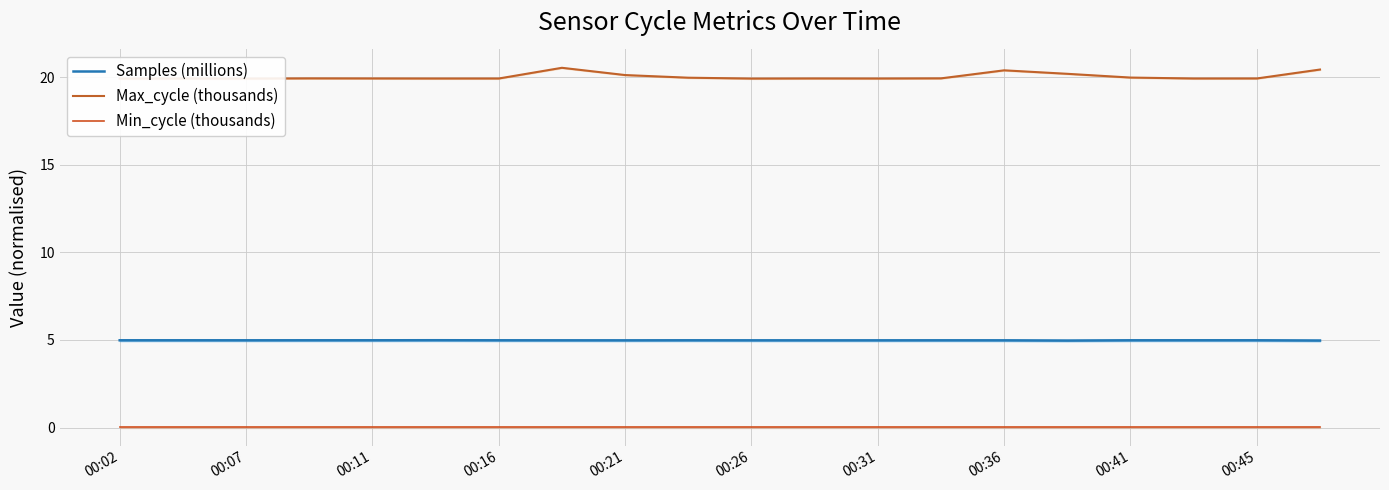

In Samples (millions), how many points are higher than both neighbors (excluding endpoints)?

5